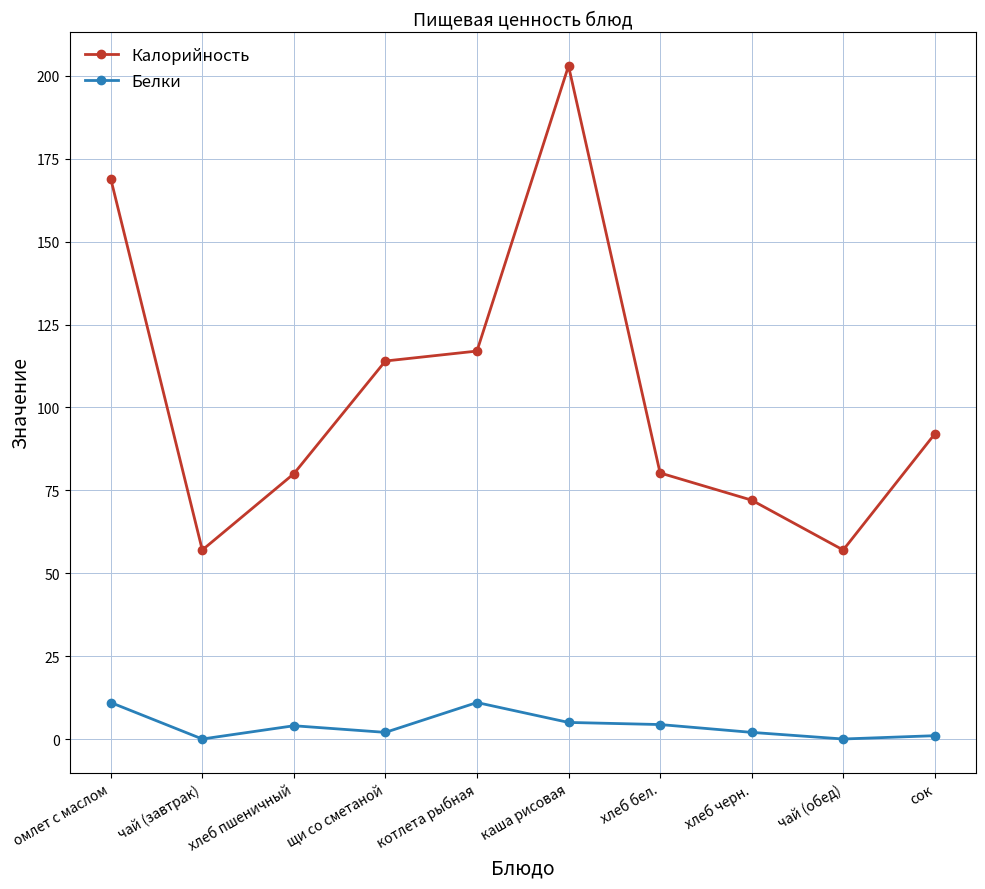

How many lines are shown in the chart?

2